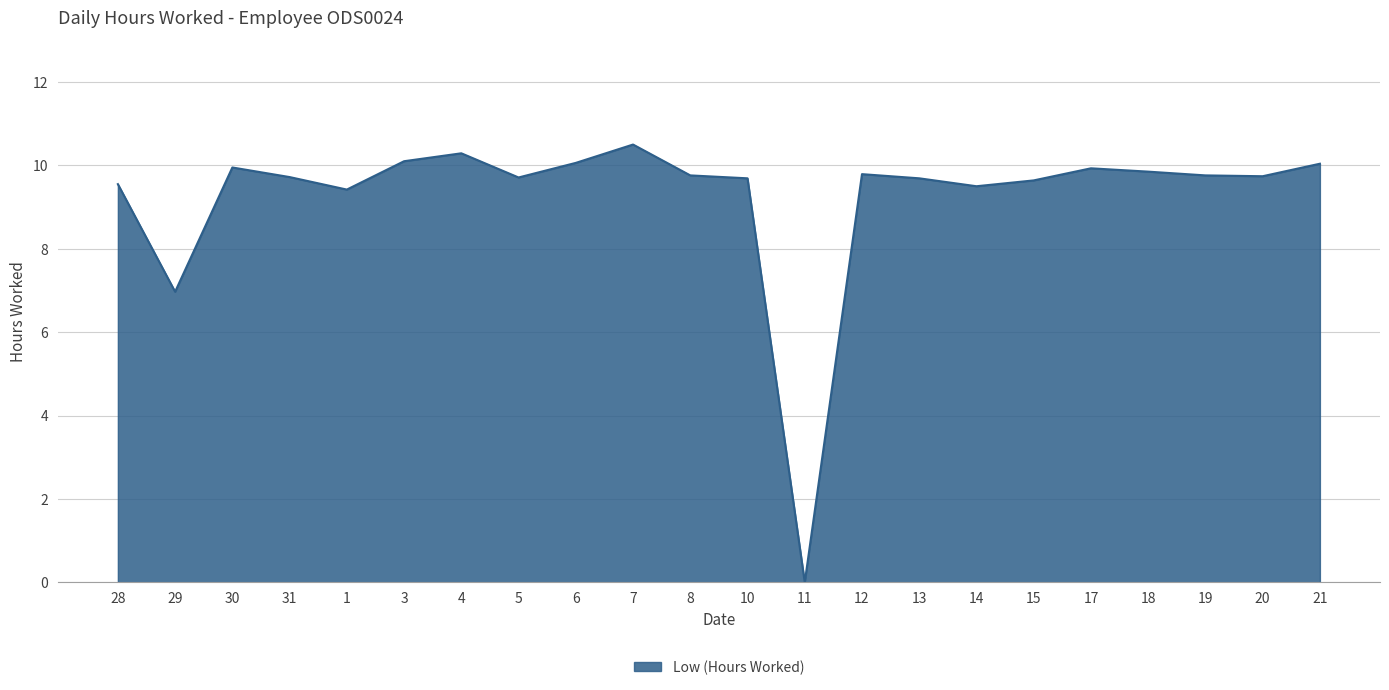

What is the change in value from 31 to 7?

+0.8